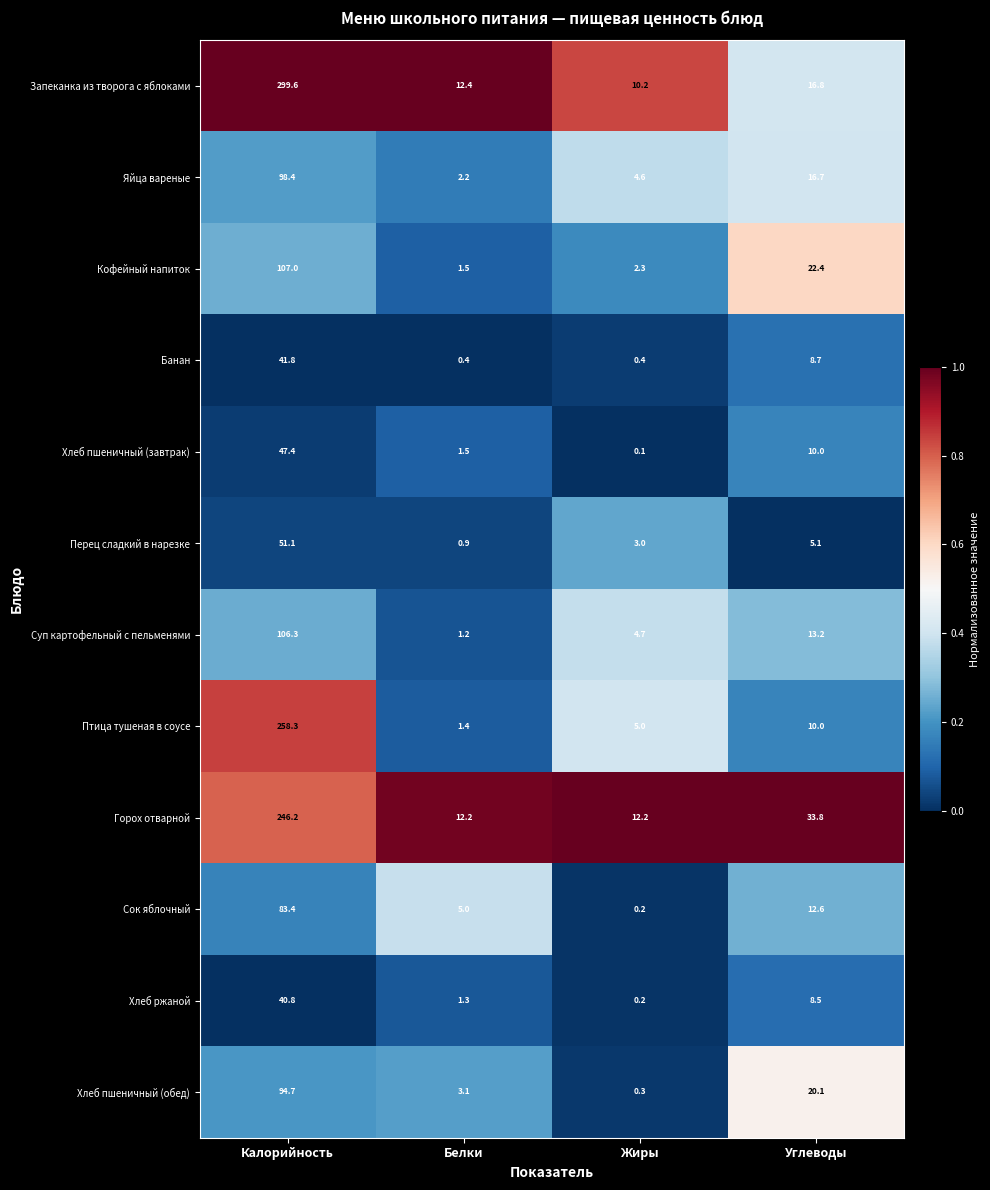

At which category is the sum across all series the highest?

Калорийность